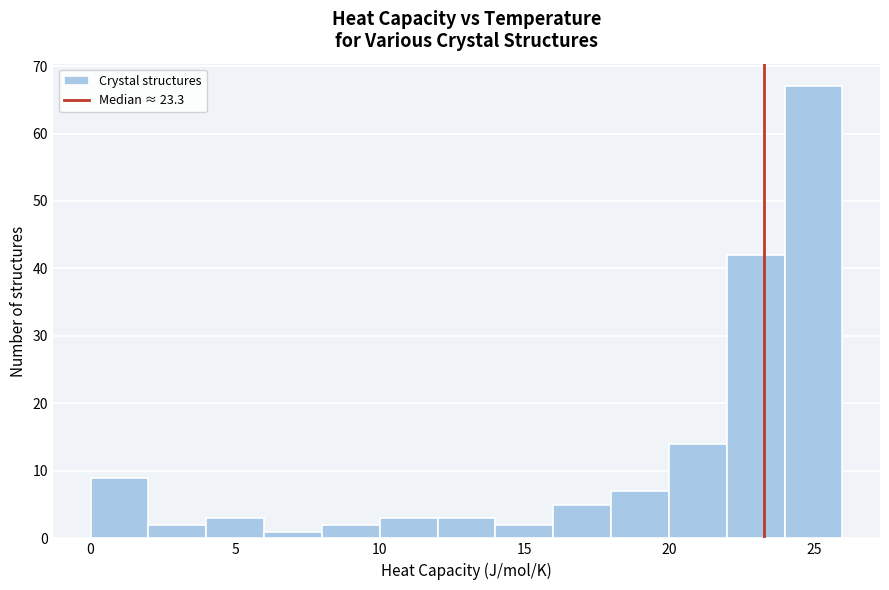

Around what value on the x-axis is the tallest bar? Give the approximate position of its centre, as read against the axis.

25.0